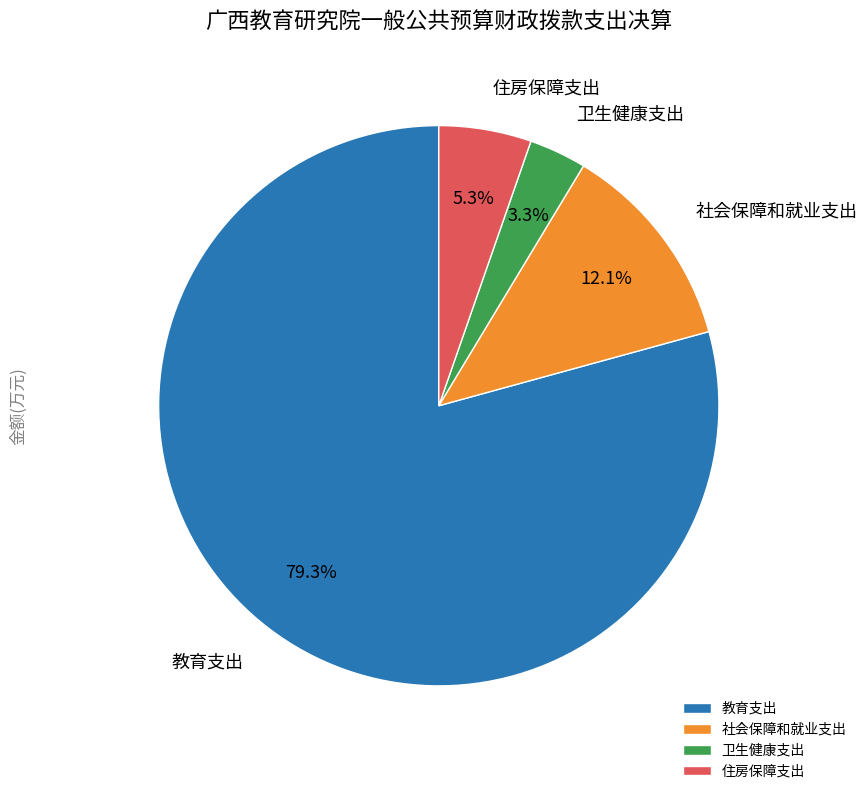

What portion of the pie excludes 教育支出?

20.7%